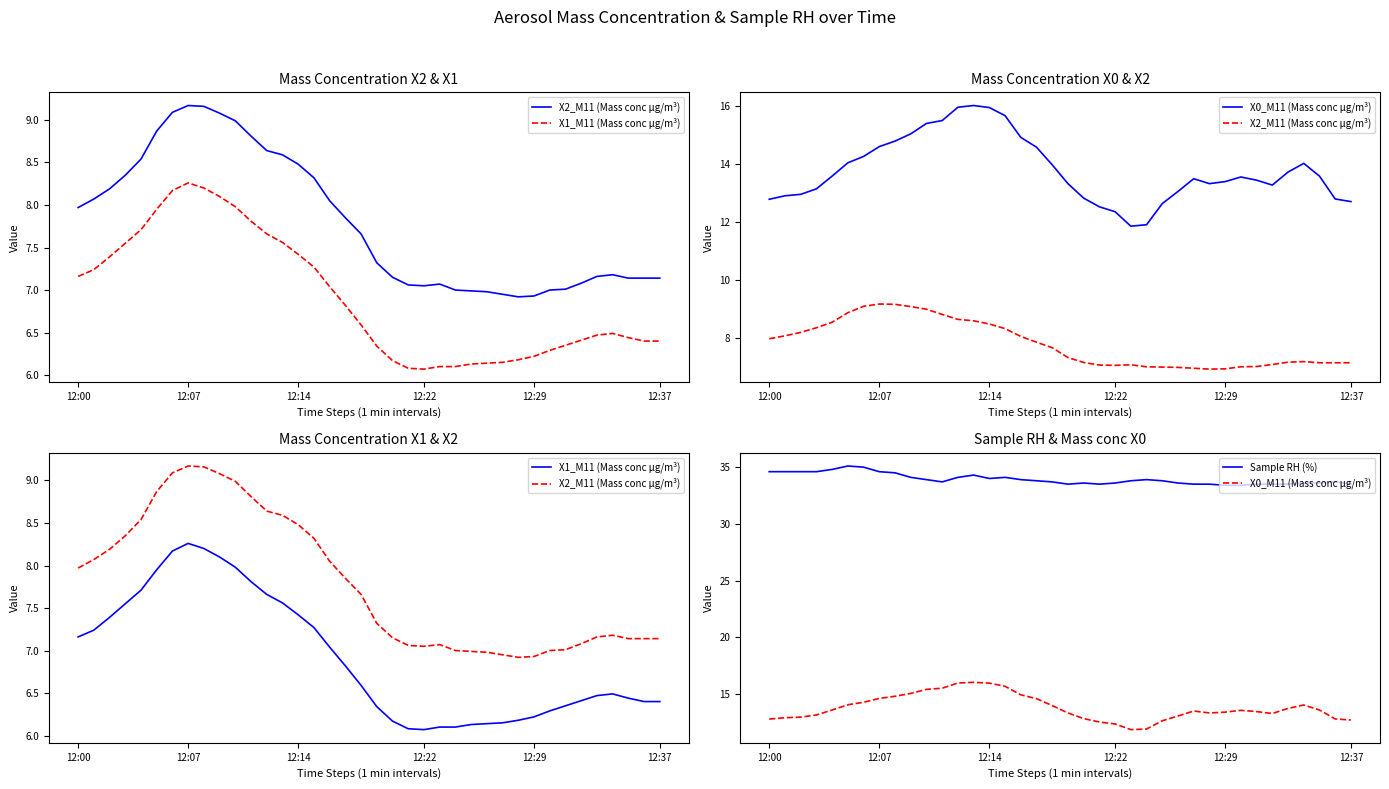

Is it true that Sample RH (%) equals 33.6 at 26?

True